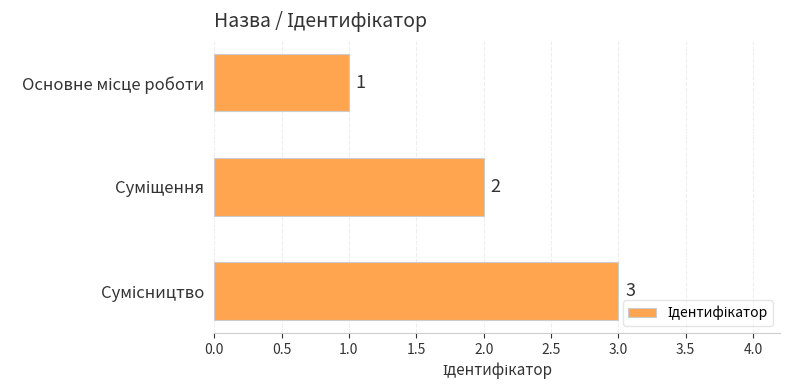

What is the maximum value shown in the chart?

3